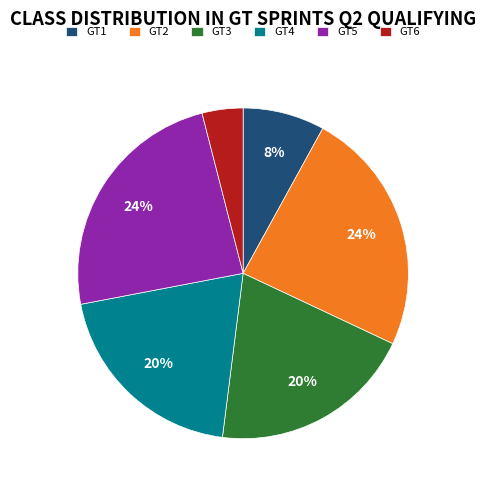

How many slices are in this pie chart?

6